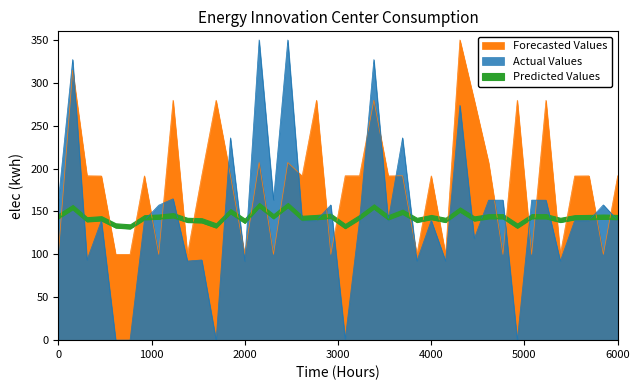

The value of Actual Values at 310933 is 134.0. True or false?

False